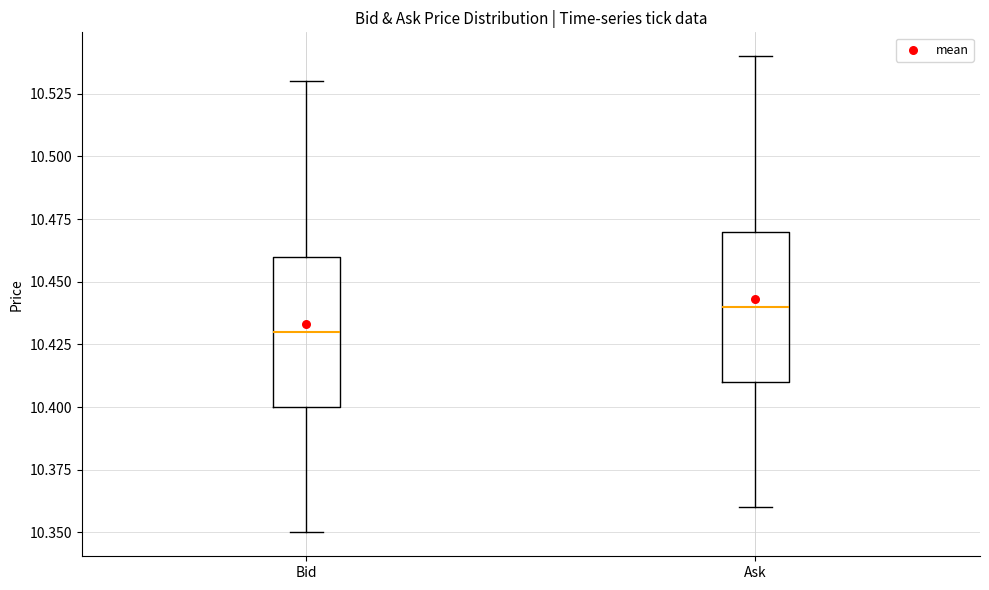

Which box's median line is the lowest?

Bid